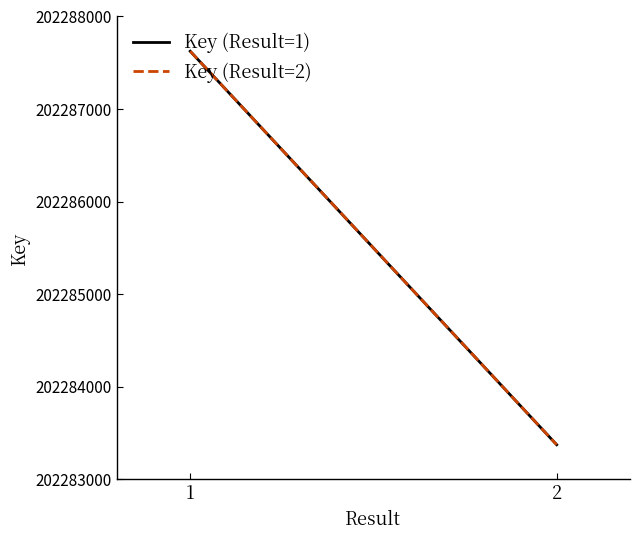

Which has a higher value, 2 or 1?

1